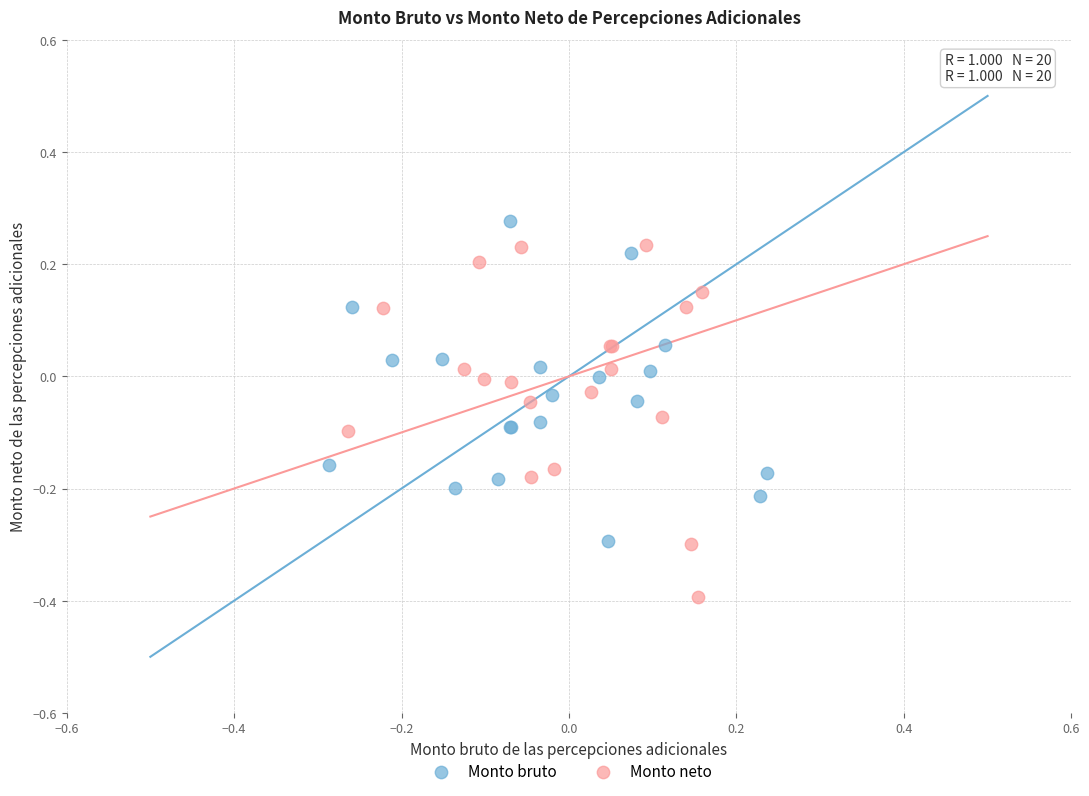

Which series has the widest spread of Y values?

Monto neto